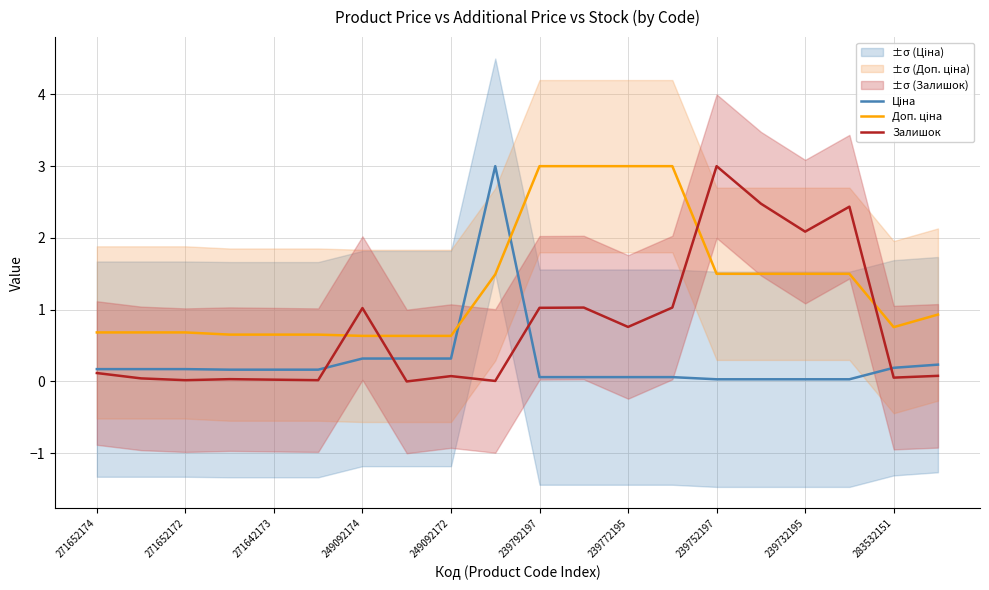

What are all the series names shown in the legend?

Ціна, Доп. ціна, Залишок